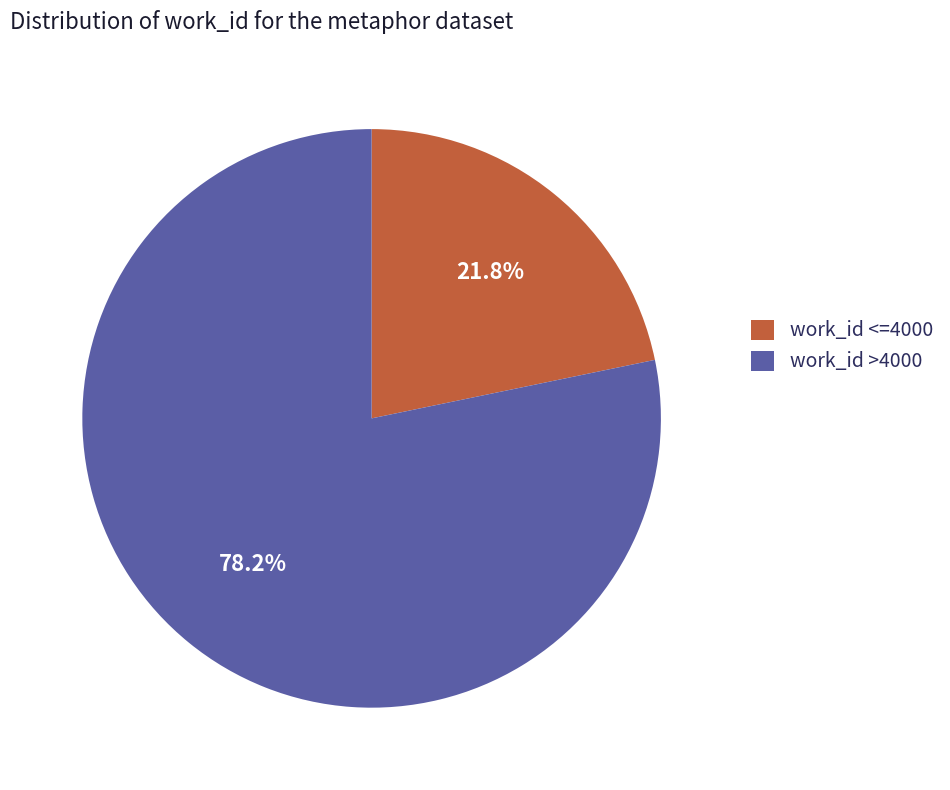

Which category has the biggest portion of the pie?

work_id >4000